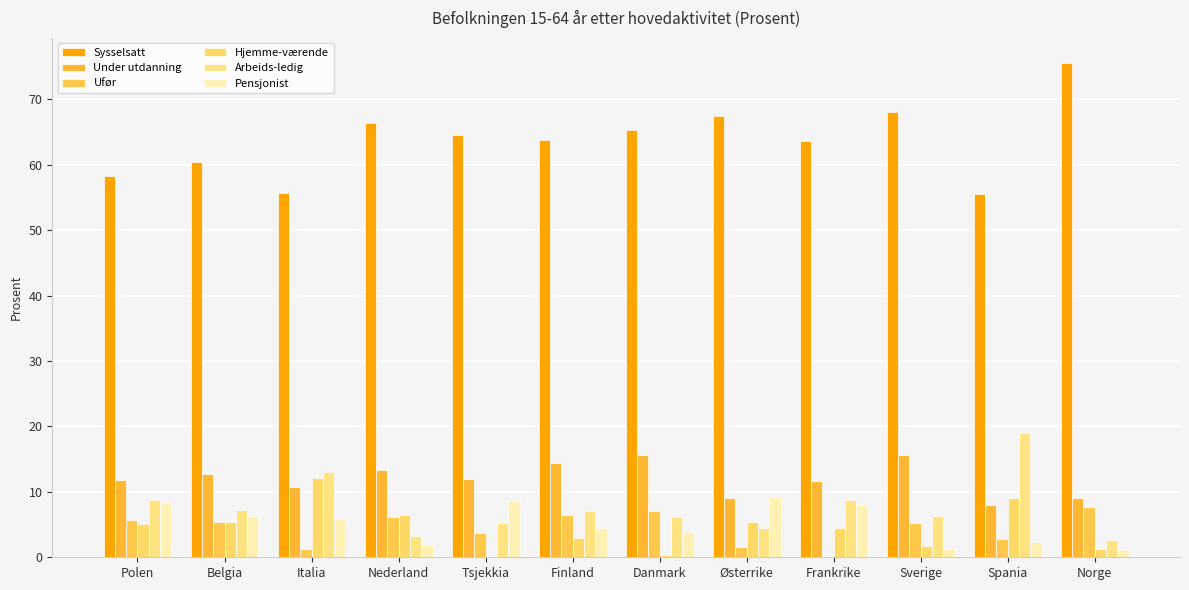

True or false: Under utdanning has a value of 6.3 at Finland.

False